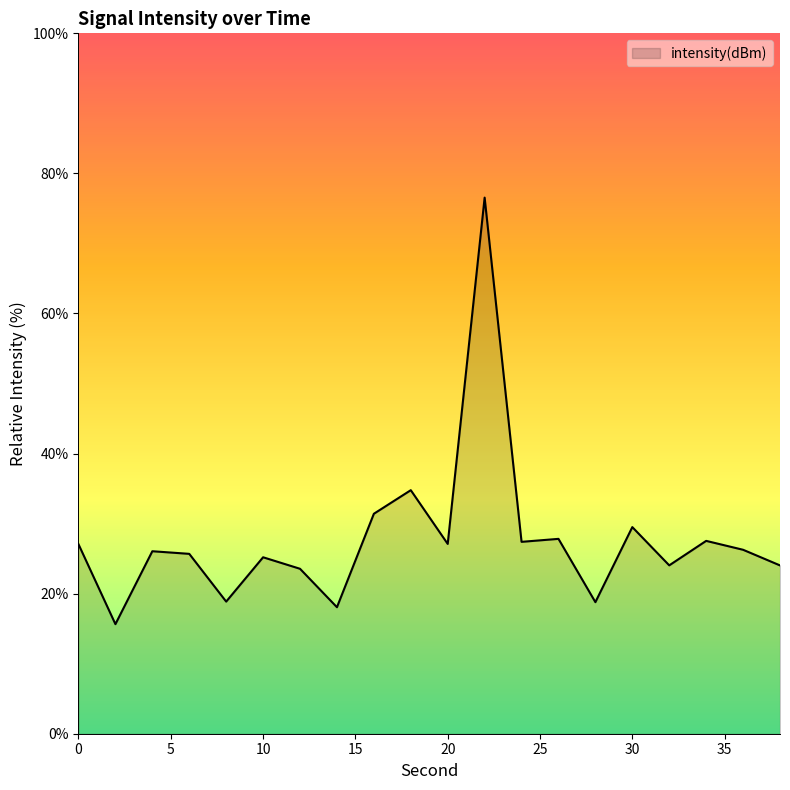

What is the difference between the maximum and second lowest values?

58.5